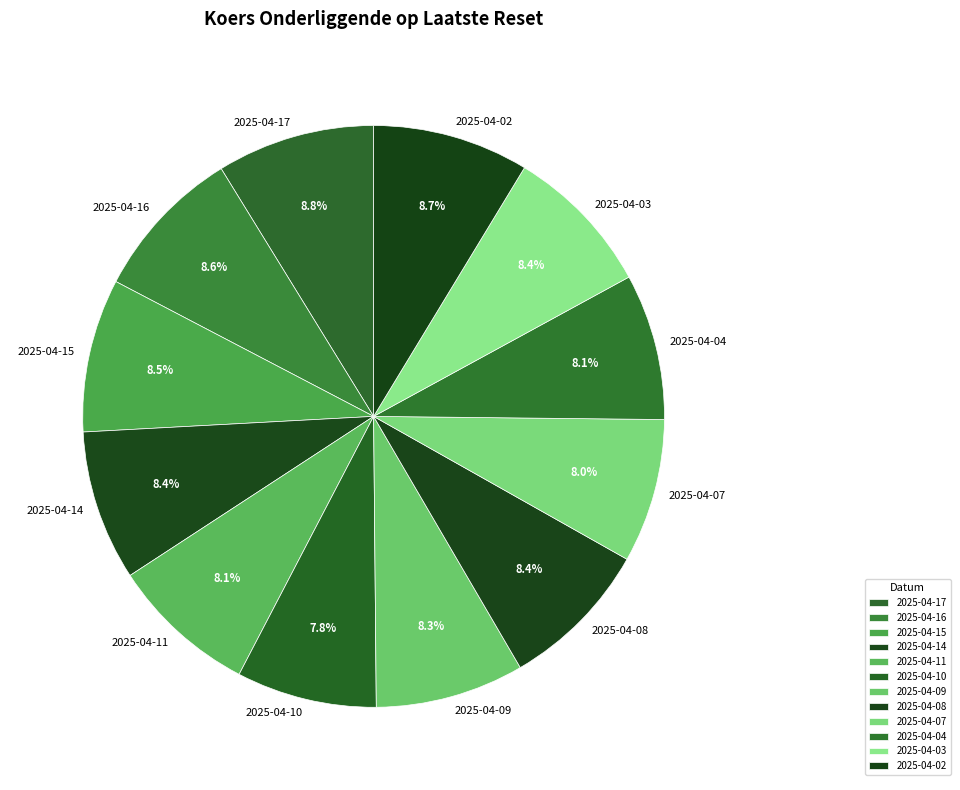

How many slices are in this pie chart?

12